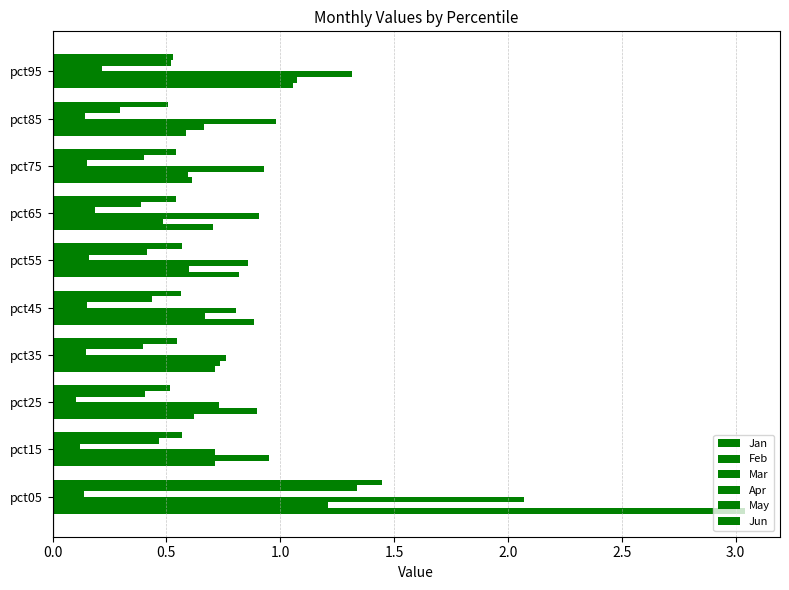

How many series are shown in this chart?

6